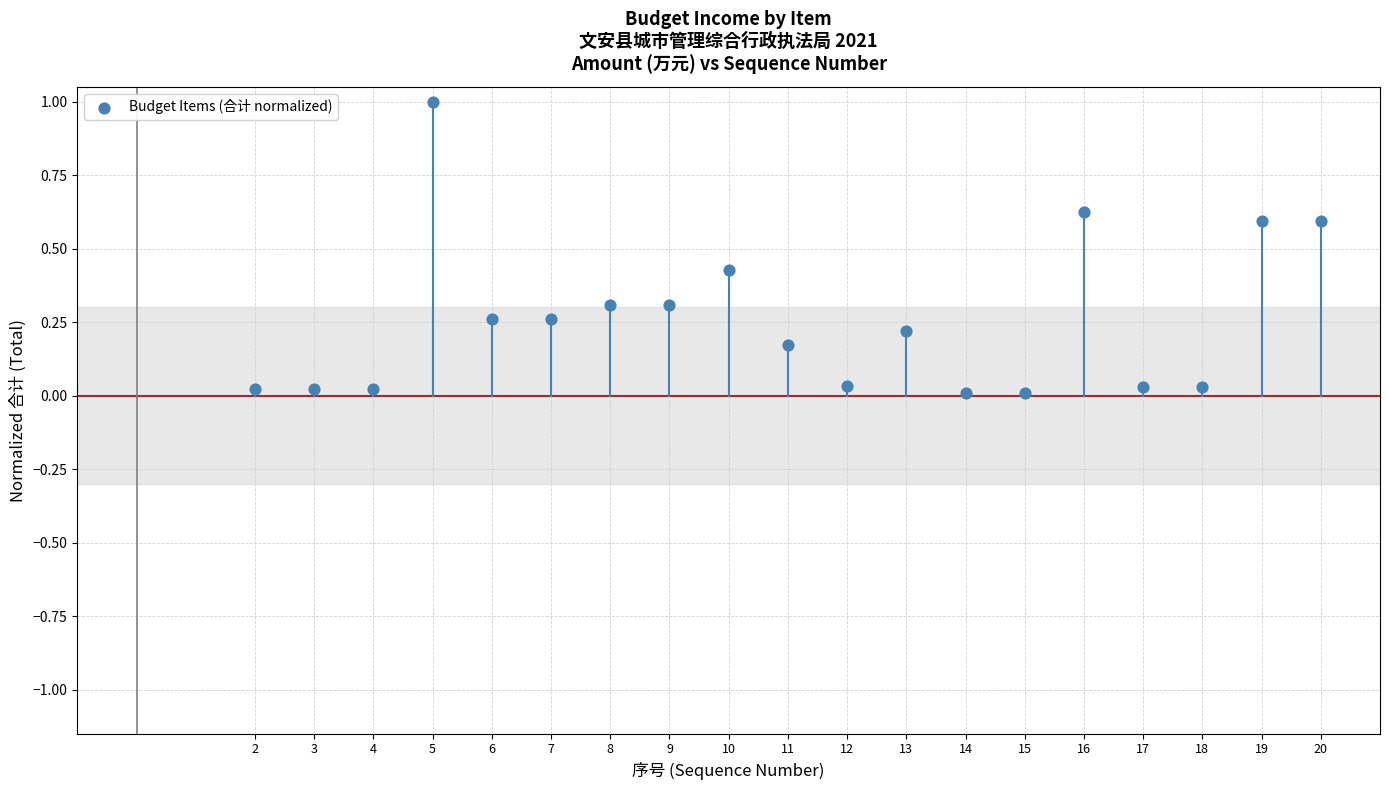

What is the range of Y values (max minus min)?

1.0